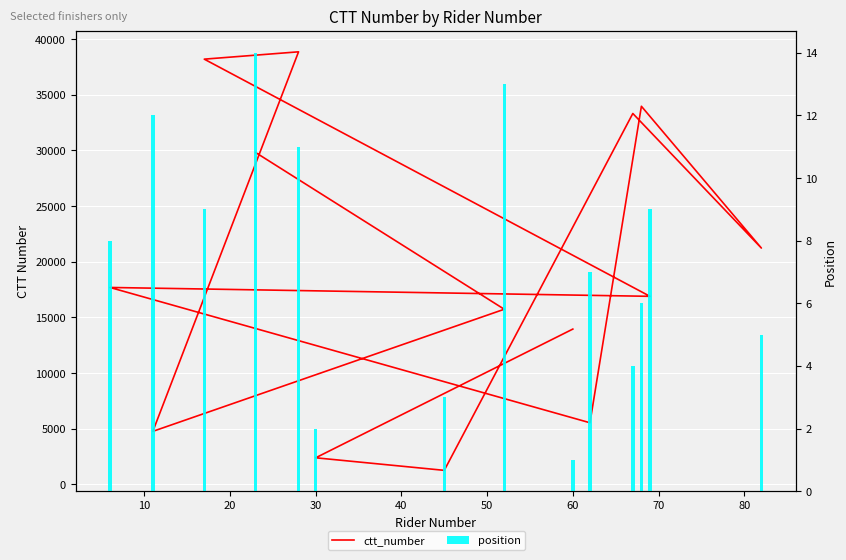

At how many categories does at least one series exceed 20194?

6